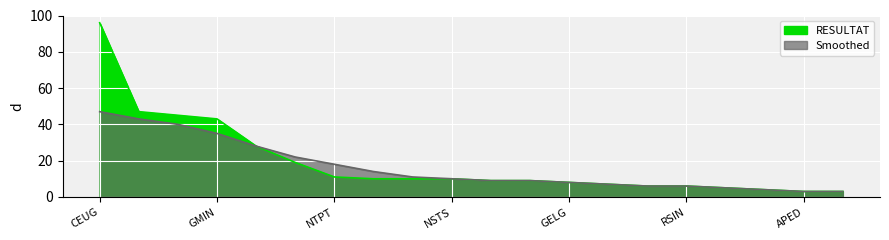

True or false: RESULTAT has more than 0 points higher than both neighbors.

False